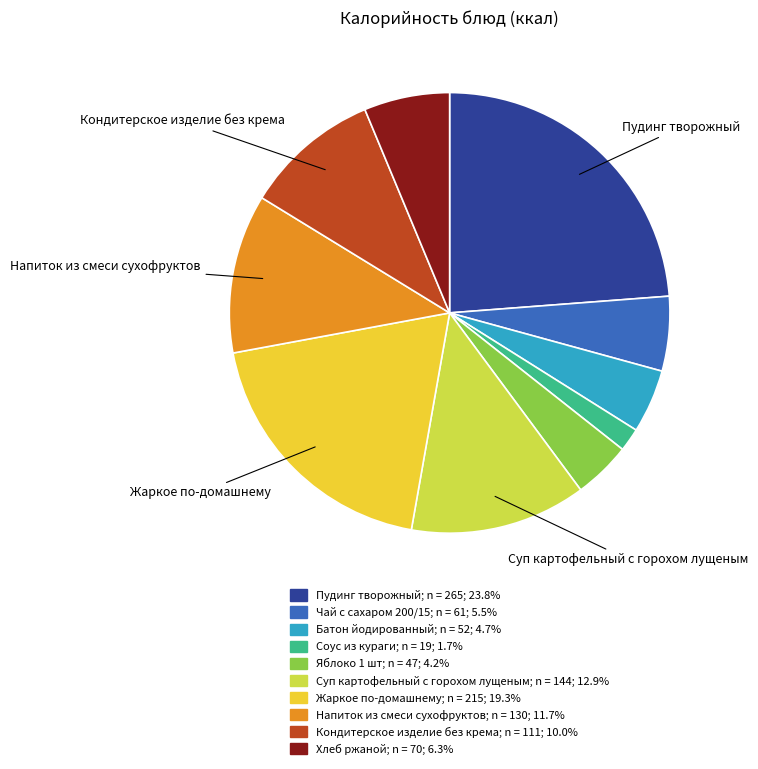

Does any single category account for the majority?

No